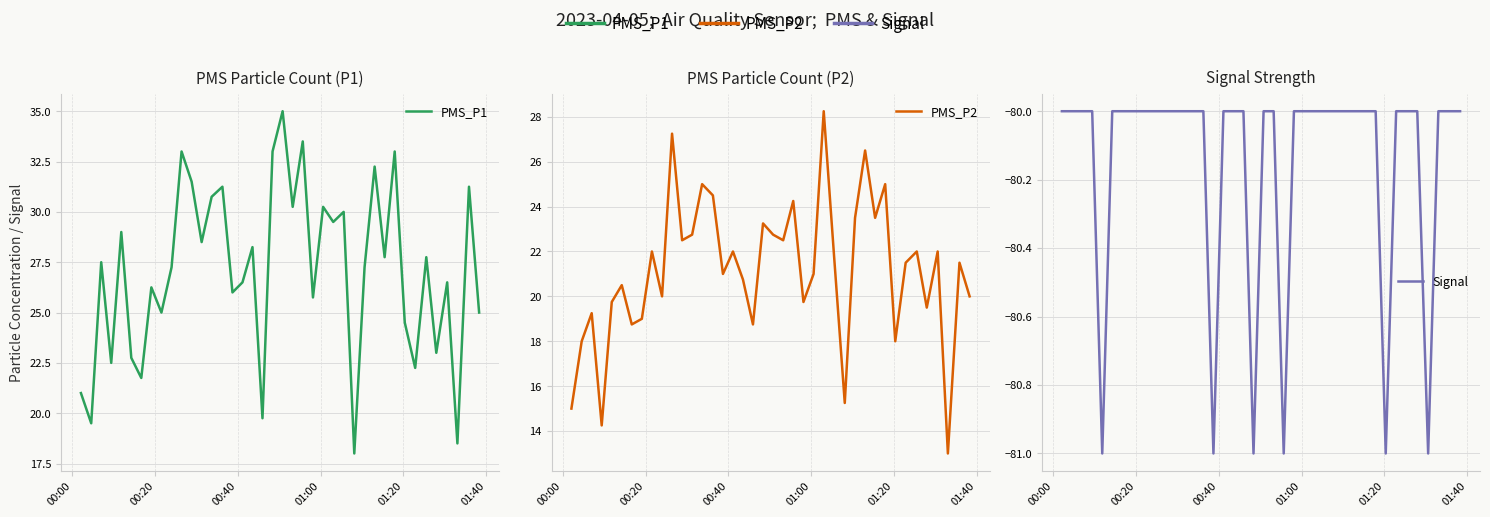

How many values in the PMS_P1 series exceed 27?

22